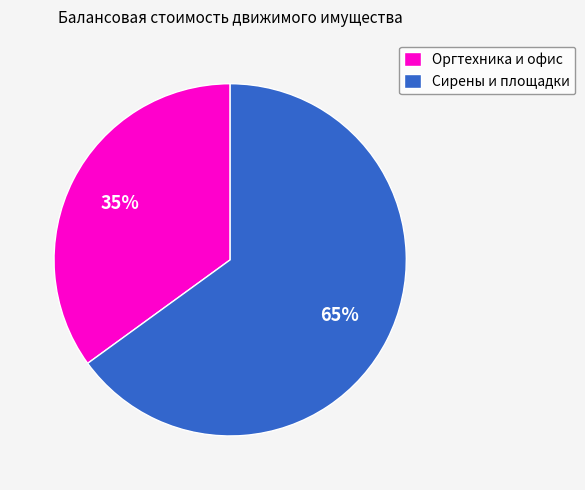

What percentage is the Сирены и площадки slice, to the nearest percent?

65%